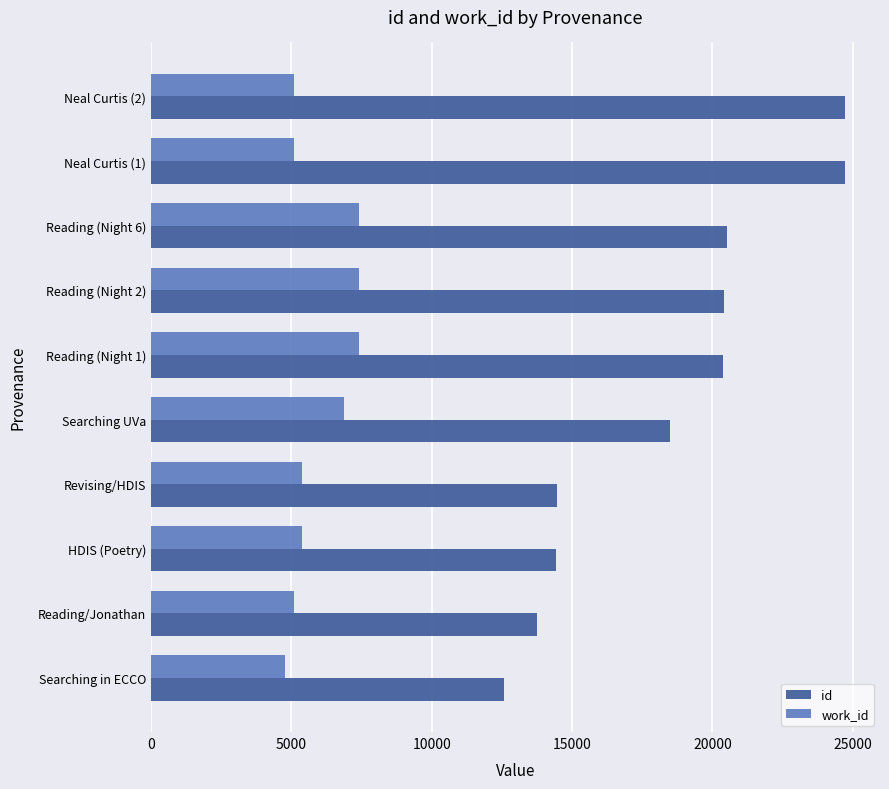

Which series changed the most between Searching UVa and HDIS (Poetry)?

id